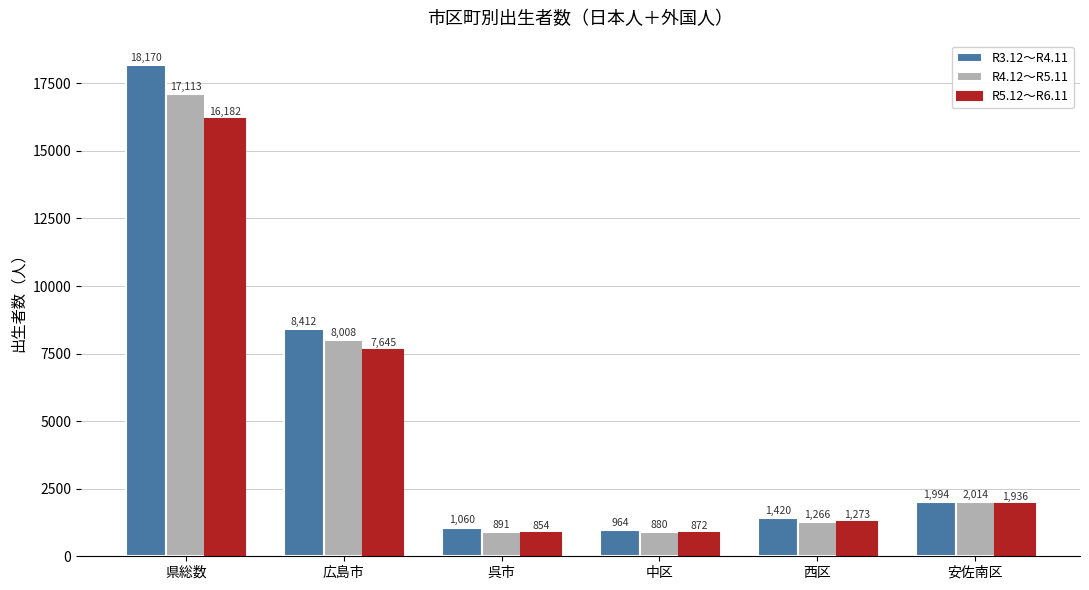

What is the approximate value of R3.12～R4.11 at 広島市, to the nearest 50?

8400